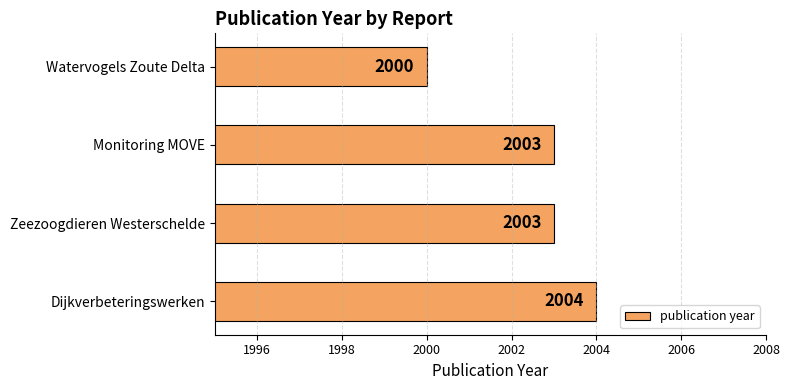

Which category has the highest value across all series?

Dijkverbeteringswerken